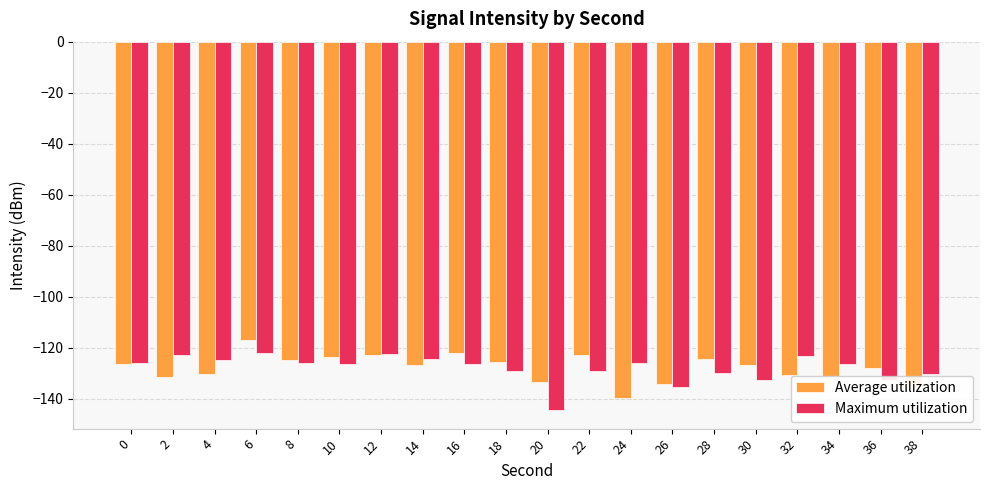

What is the highest value of the Average utilization series?

-116.9